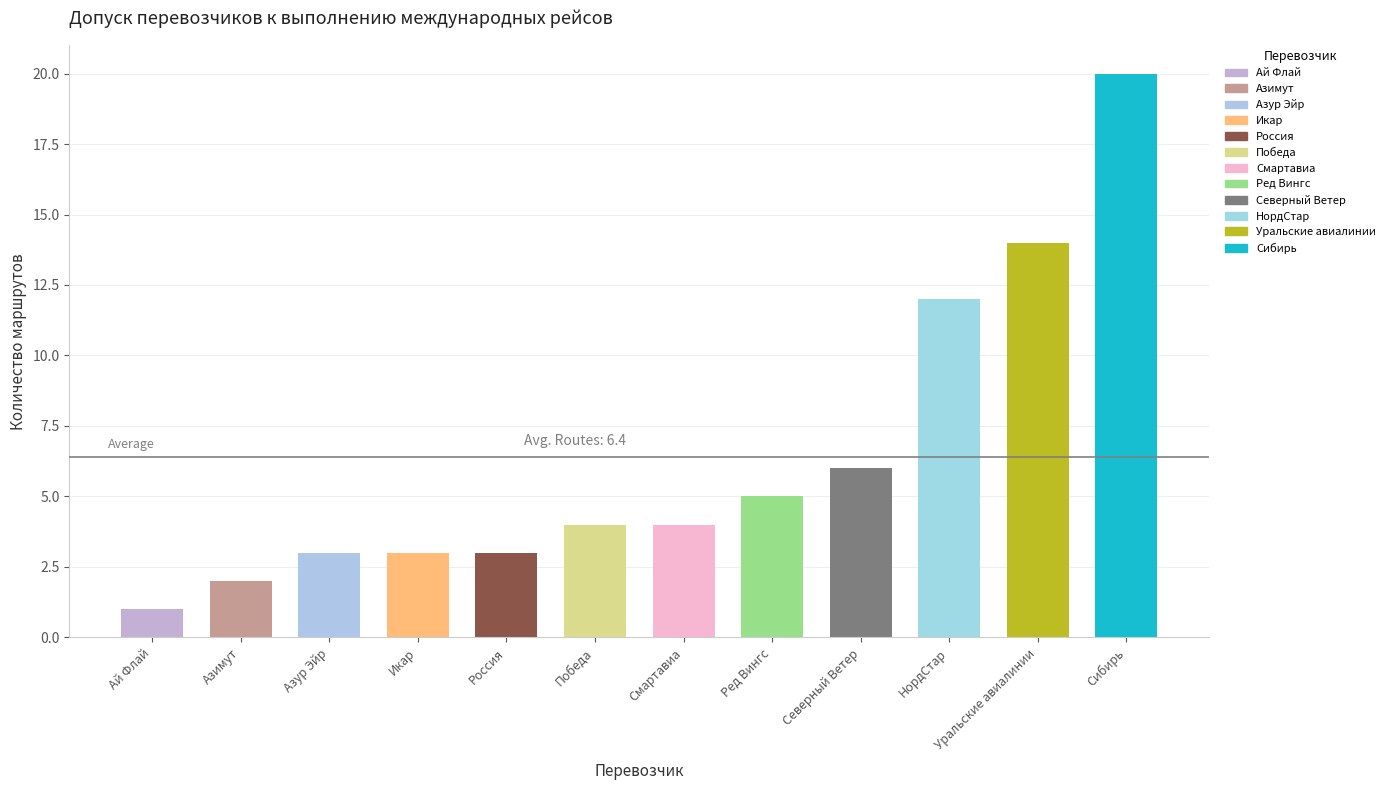

What is the change in value from Уральские авиалинии to Северный Ветер?

-8